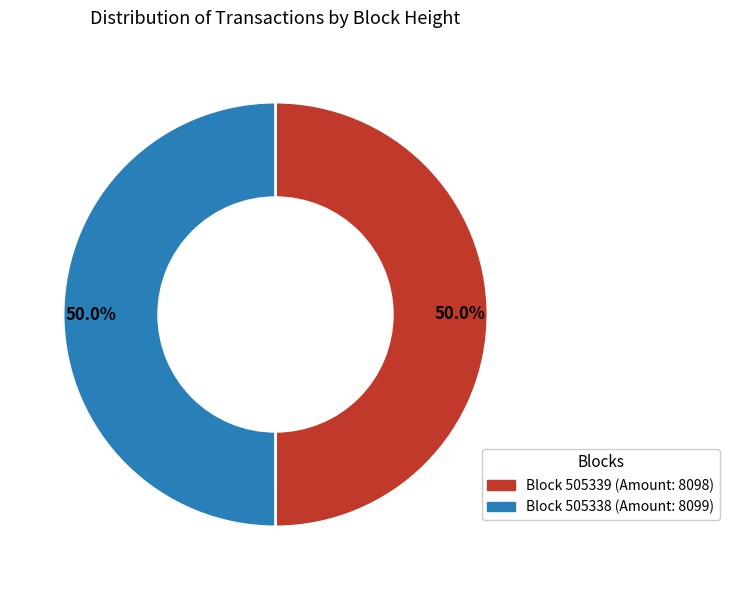

Which slice is the largest?

505338